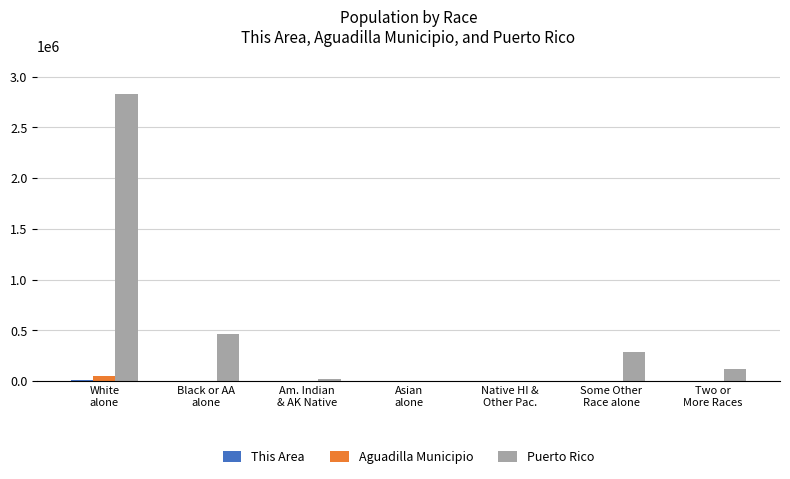

Which series has the widest spread of values?

Puerto Rico